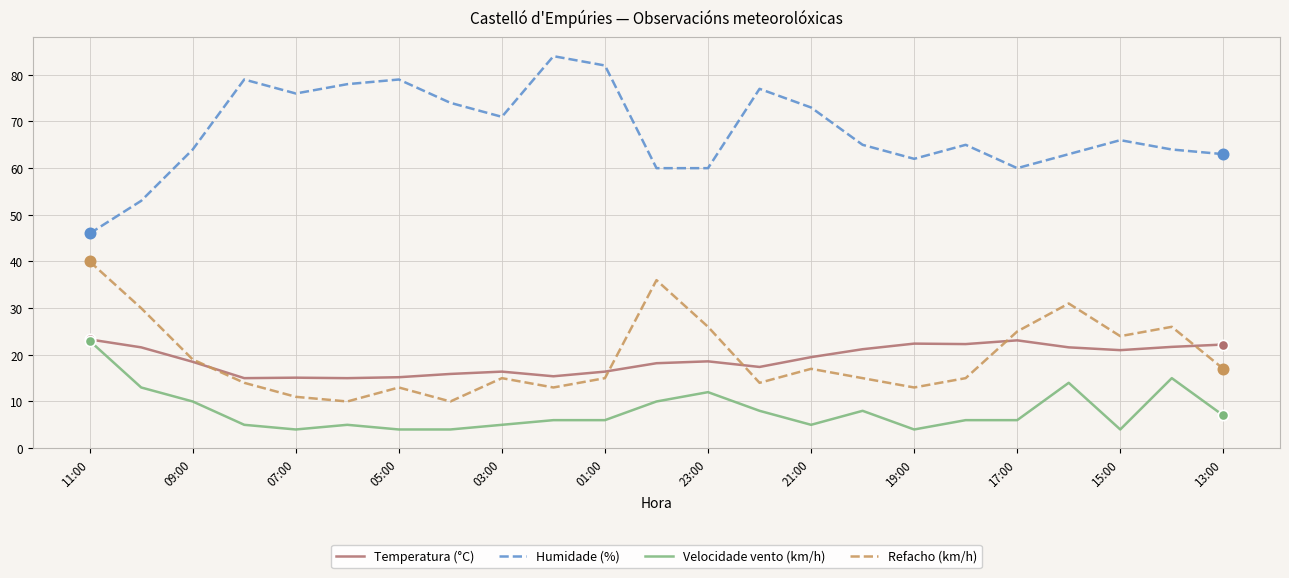

Which series has the largest total across all categories?

Humidade (%)